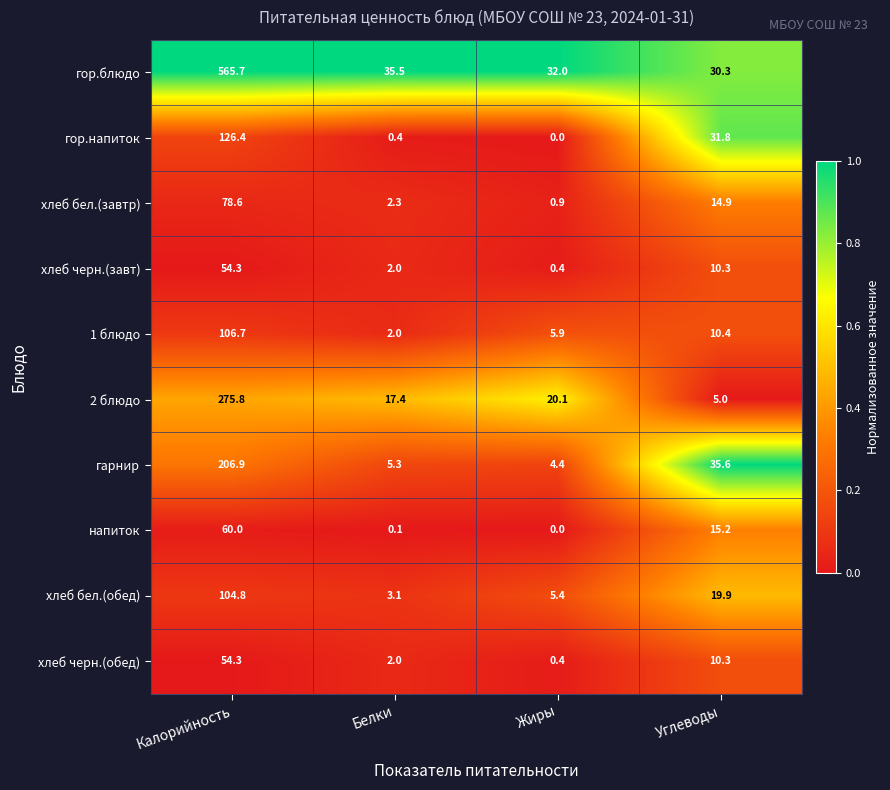

What is the difference between the highest and lowest values at Белки?

35.4